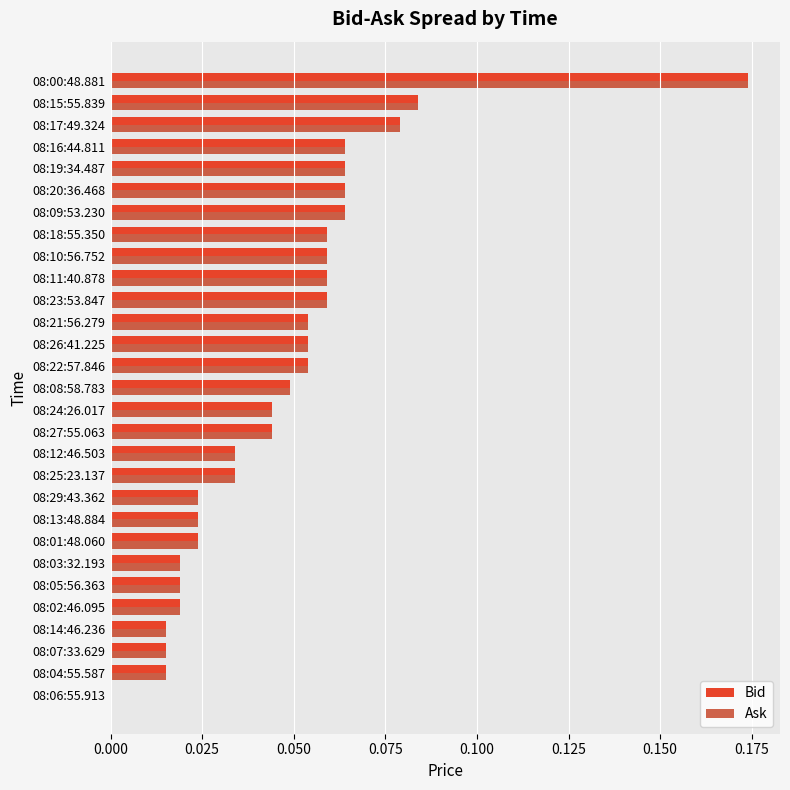

What is the sum of all Bid values?

1.4